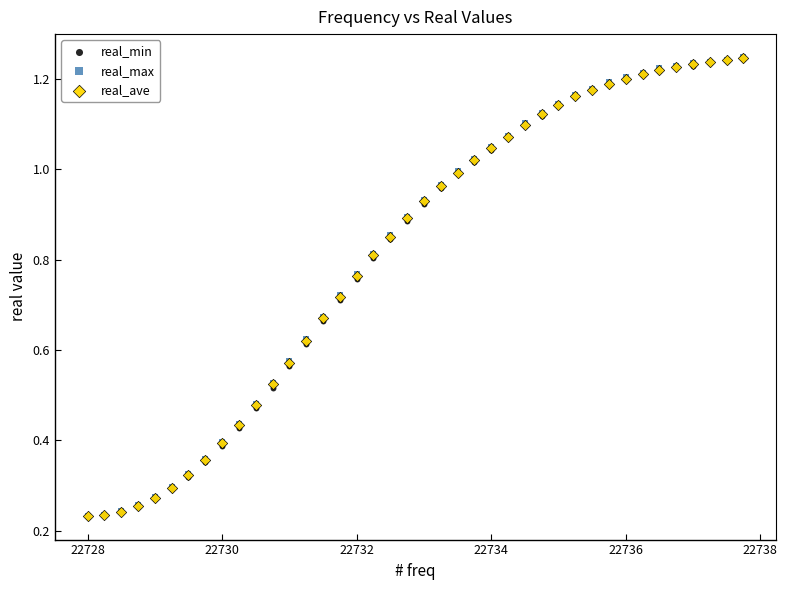

What are all the series names shown in the legend?

real_min, real_max, real_ave